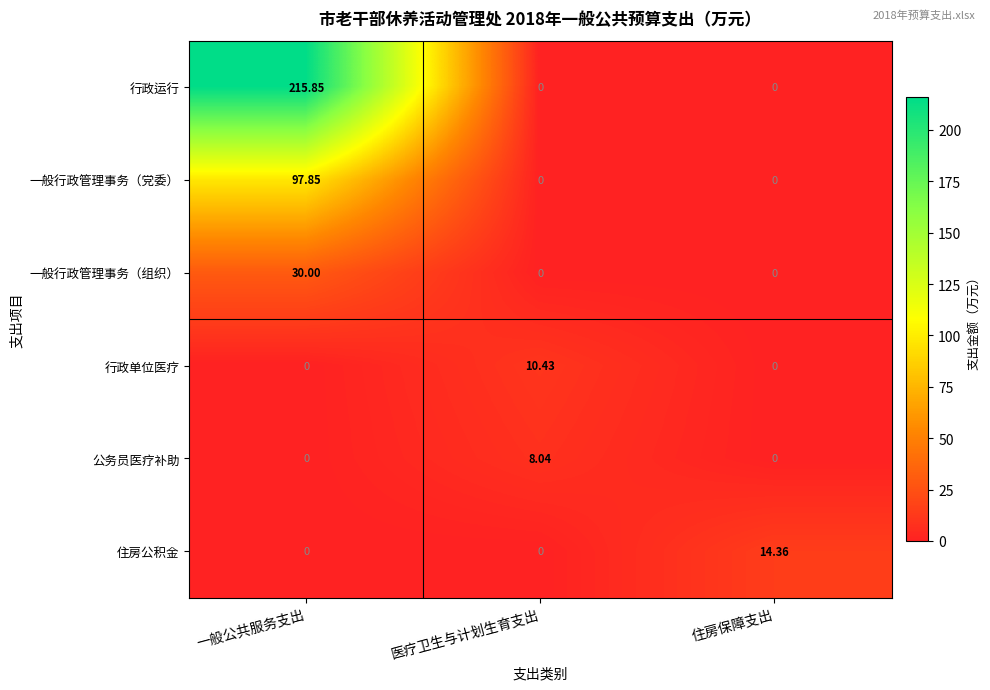

List the series in order of their peak value, highest first.

行政运行, 一般行政管理事务（党委）, 一般行政管理事务（组织）, 住房公积金, 行政单位医疗, 公务员医疗补助